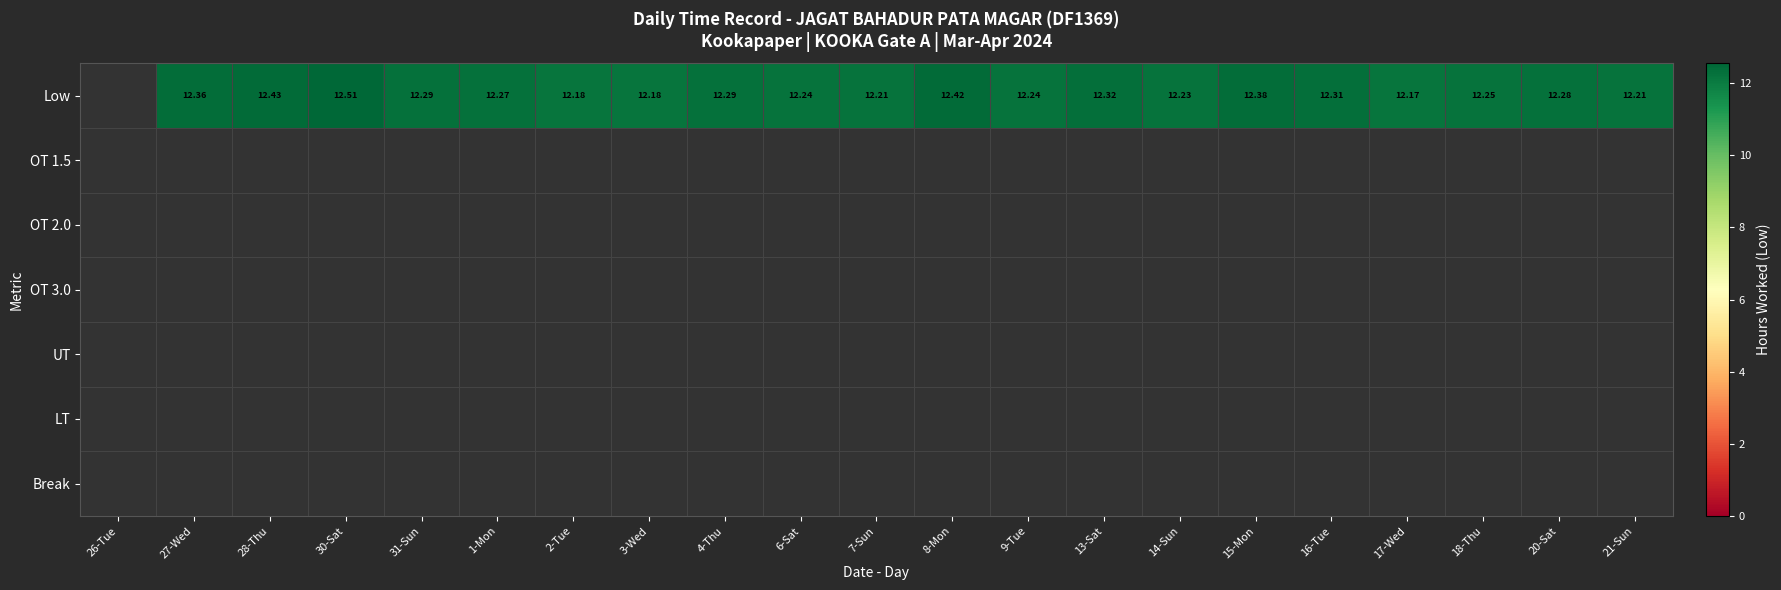

List the labels in order of LT value, largest first.

26-Tue, 27-Wed, 28-Thu, 30-Sat, 31-Sun, 1-Mon, 2-Tue, 3-Wed, 4-Thu, 6-Sat, 7-Sun, 8-Mon, 9-Tue, 13-Sat, 14-Sun, 15-Mon, 16-Tue, 17-Wed, 18-Thu, 20-Sat, 21-Sun